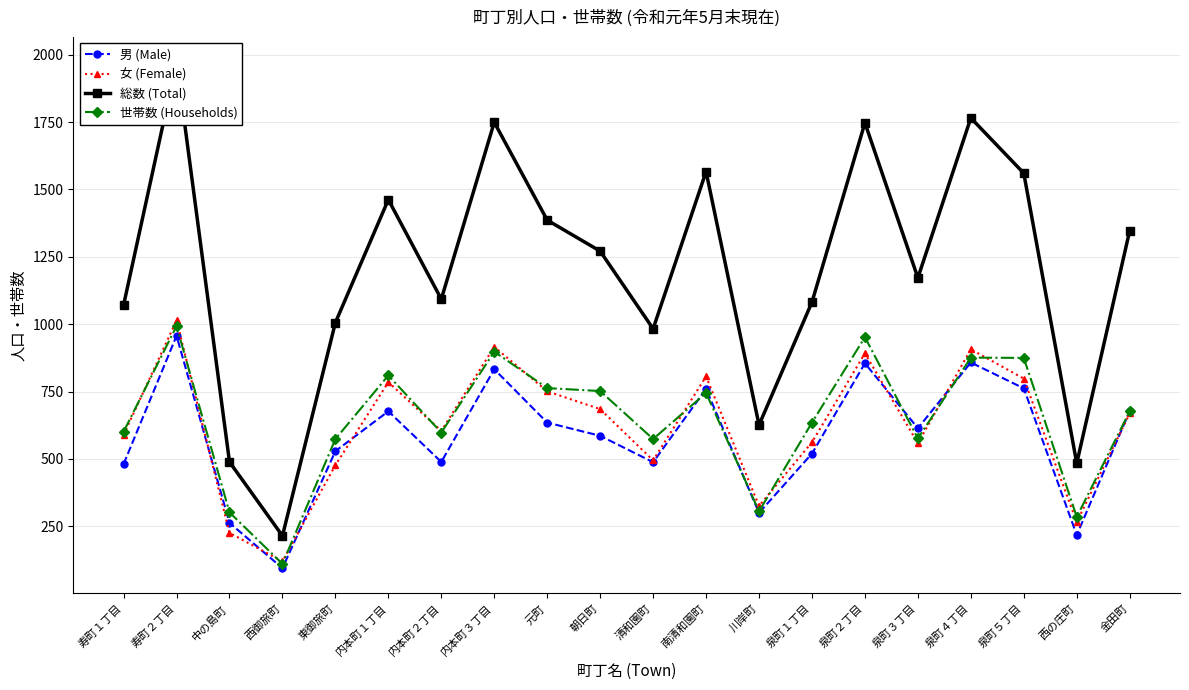

How many lines are shown in the chart?

4